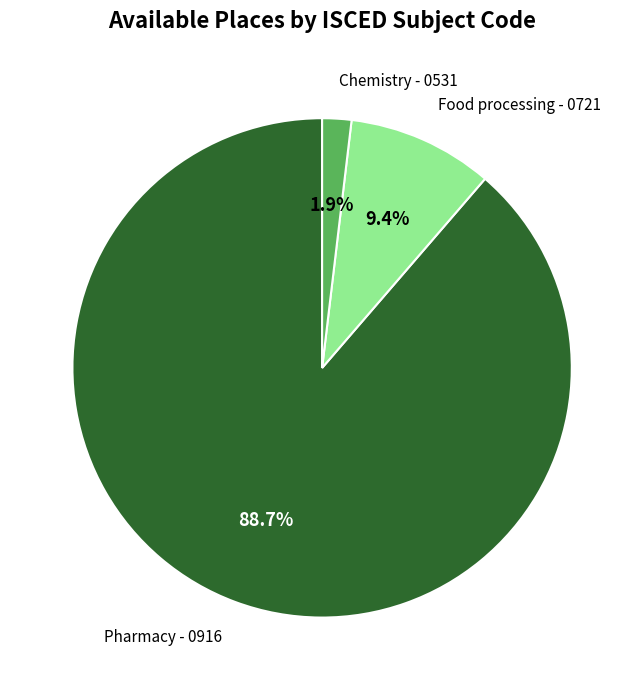

Which has a higher value, Chemistry - 0531 or Food processing - 0721?

Food processing - 0721